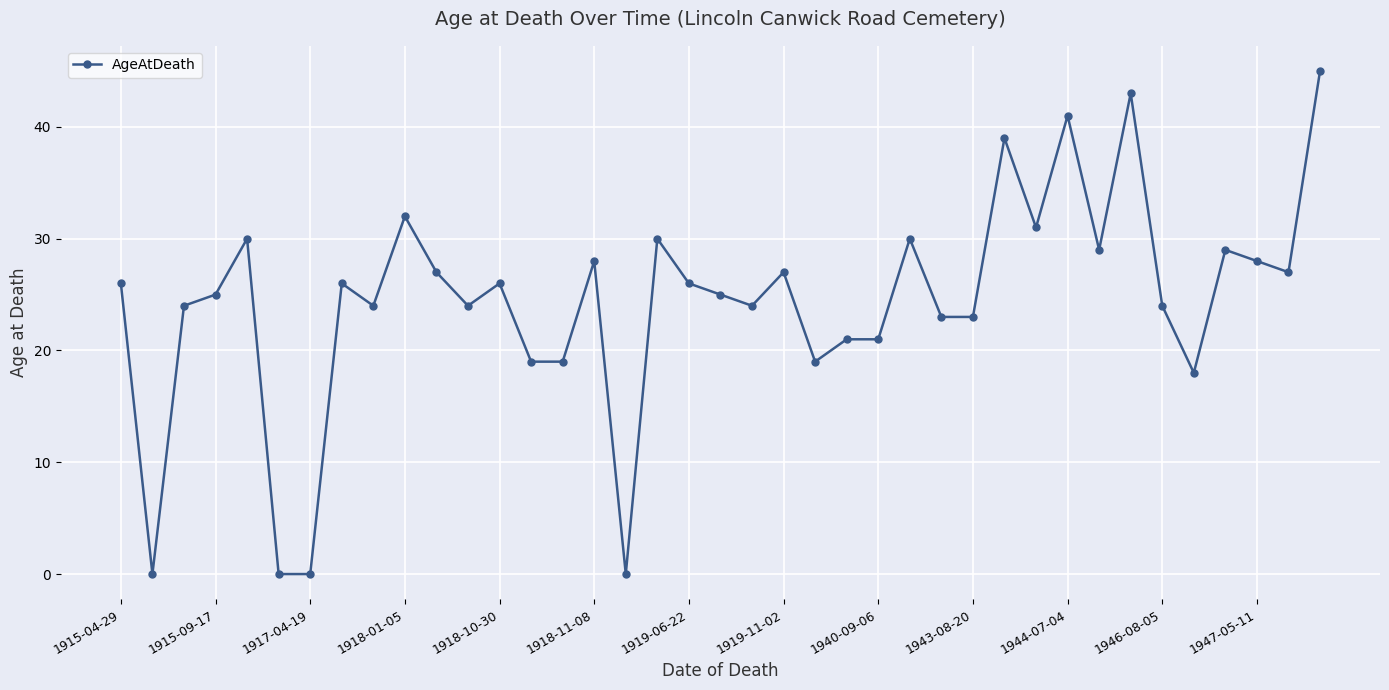

What is the average value?

24